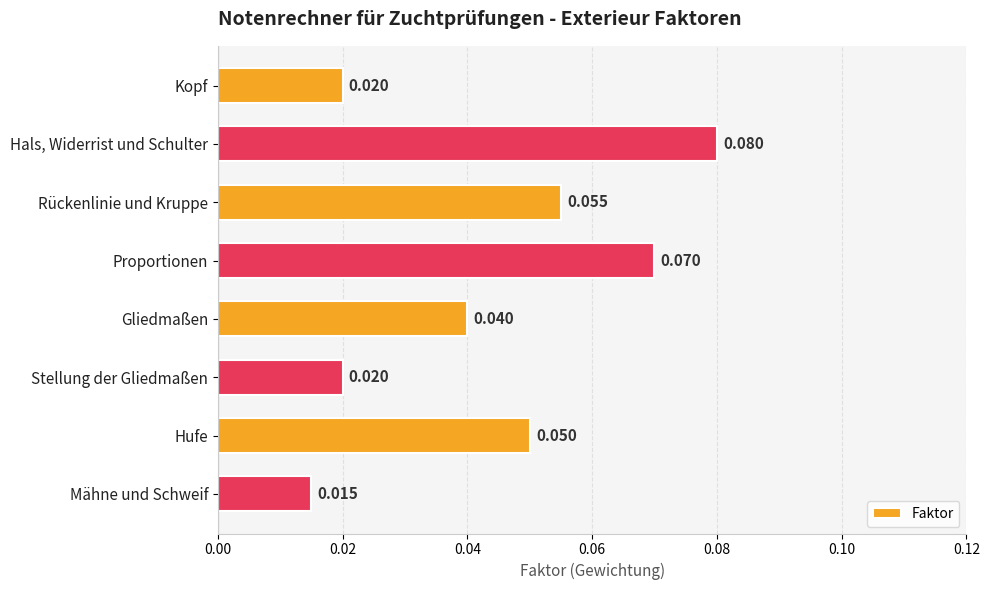

Which label corresponds to the largest value in the chart?

Hals, Widerrist und Schulter